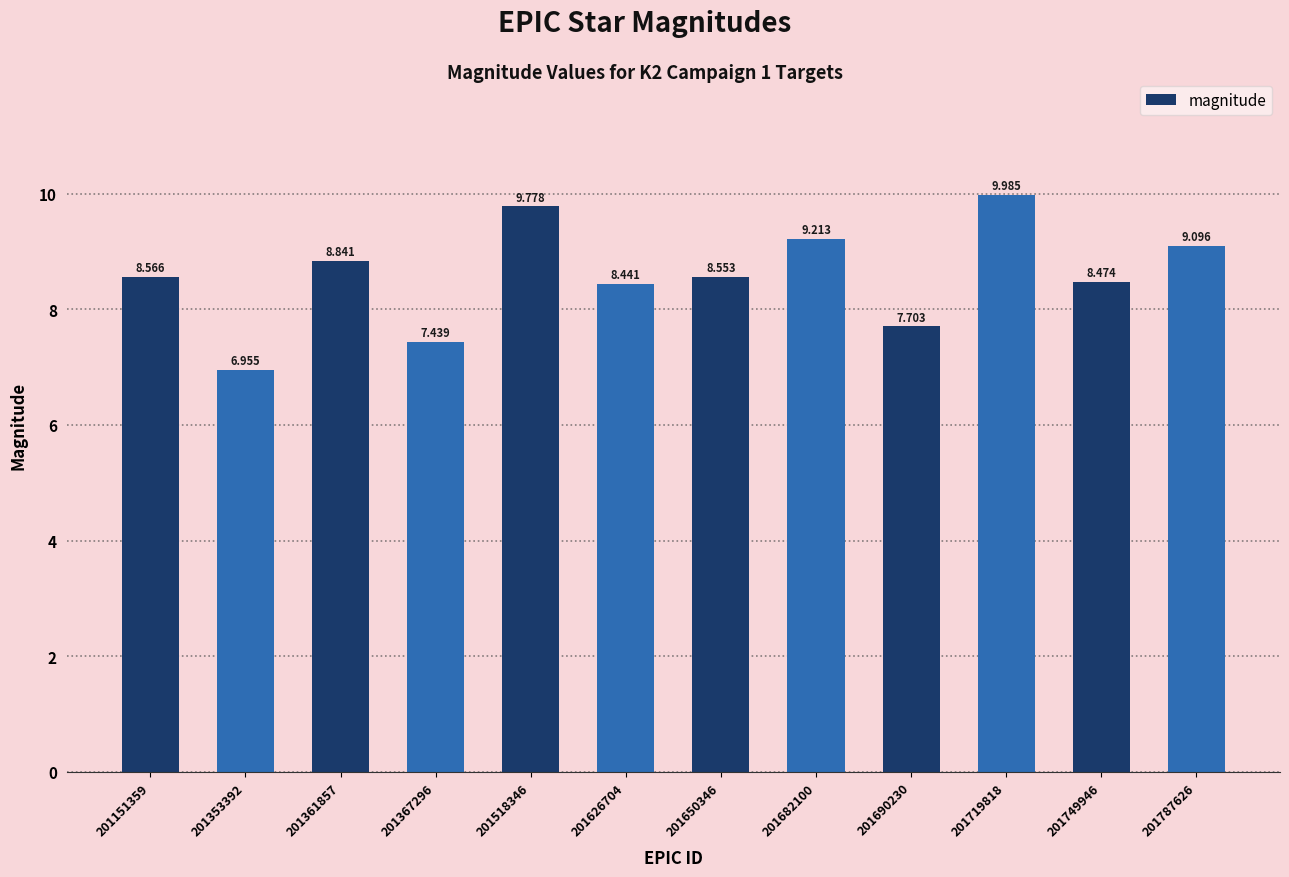

Is it true that the value at 201749946 is 8.5?

True